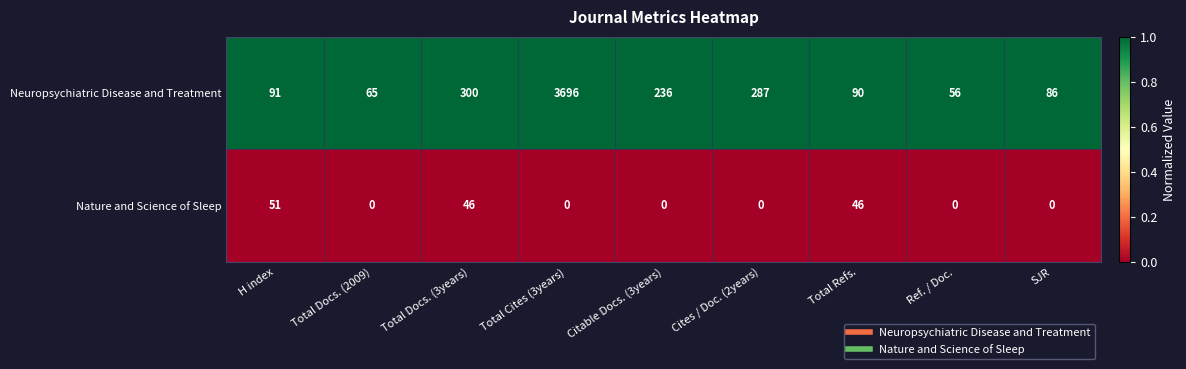

Reading left to right, list all the values displayed in this chart.

Neuropsychiatric Disease and Treatment: H index=91	Total Docs. (2009)=65	Total Docs. (3years)=300	Total Cites (3years)=3696	Citable Docs. (3years)=236	Cites / Doc. (2years)=287	Total Refs.=90	Ref. / Doc.=56	SJR=86
Nature and Science of Sleep: H index=51	Total Docs. (2009)=0	Total Docs. (3years)=46	Total Cites (3years)=0	Citable Docs. (3years)=0	Cites / Doc. (2years)=0	Total Refs.=46	Ref. / Doc.=0	SJR=0